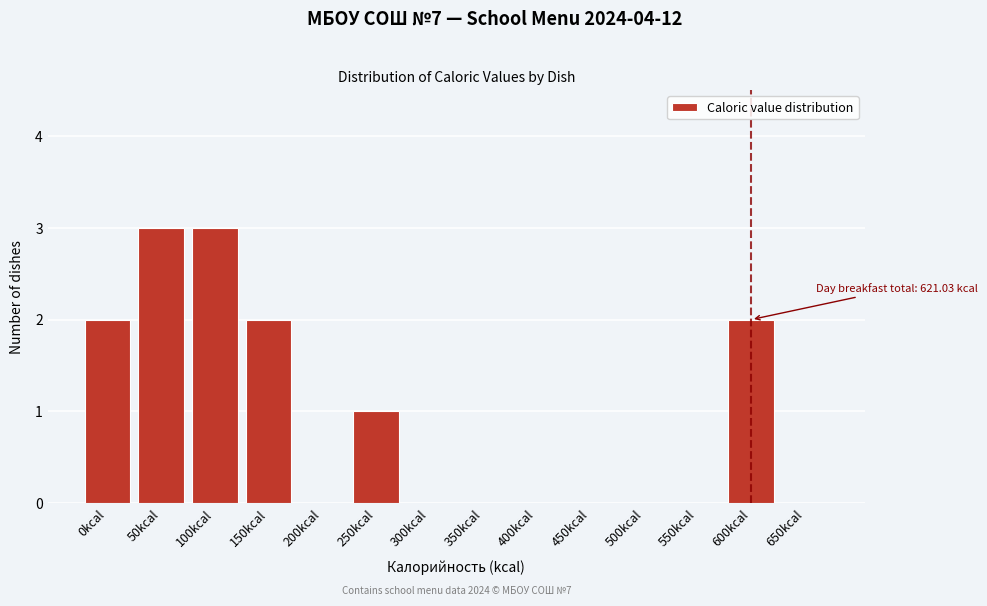

What is the maximum value shown in the chart?

3